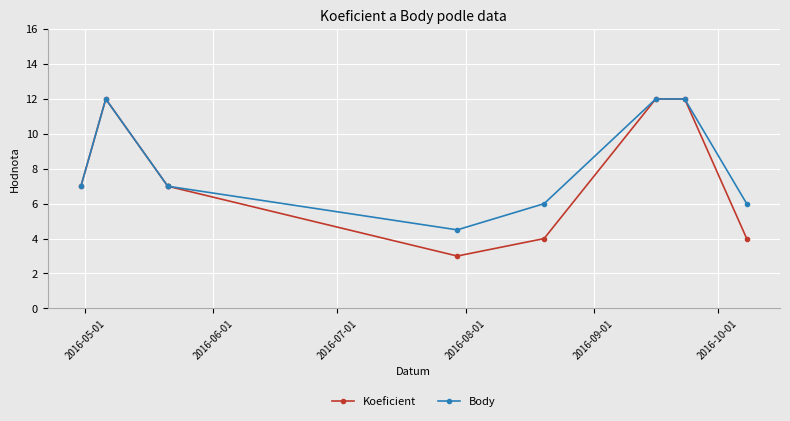

True or false: Body and Koeficient cross at least once.

False